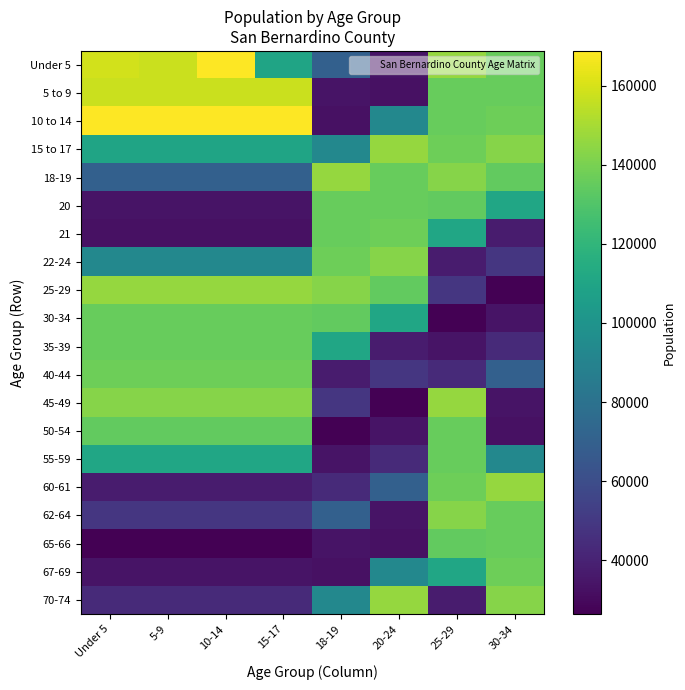

Which has a higher value, 10-14 or Under 5?

10-14